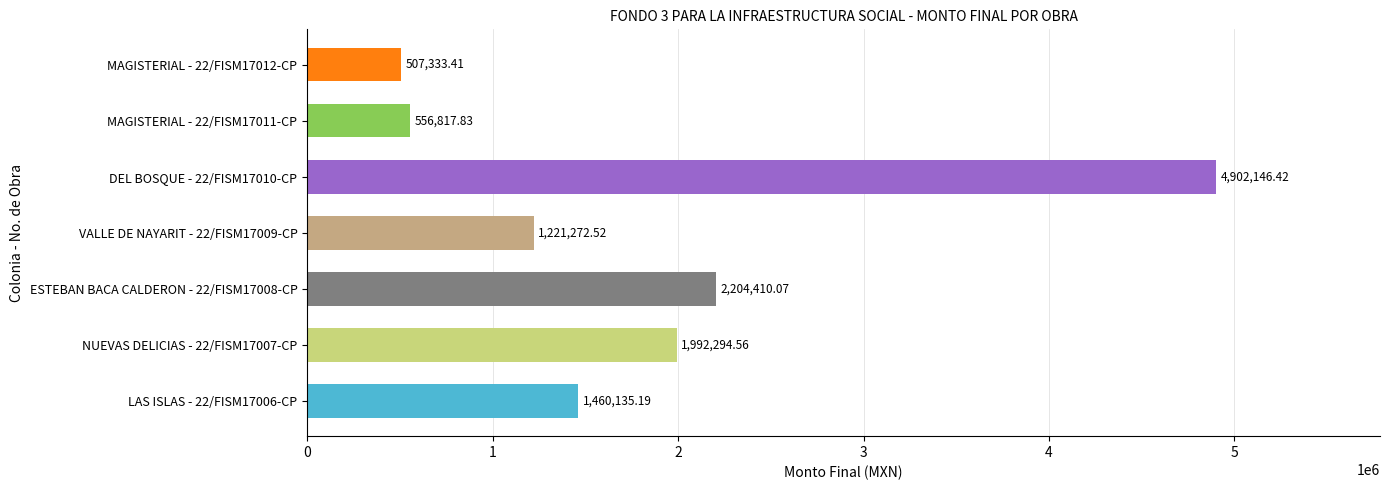

Approximately how many times larger is the value at LAS ISLAS - 22/FISM17006-CP compared to MAGISTERIAL - 22/FISM17011-CP?

2.6